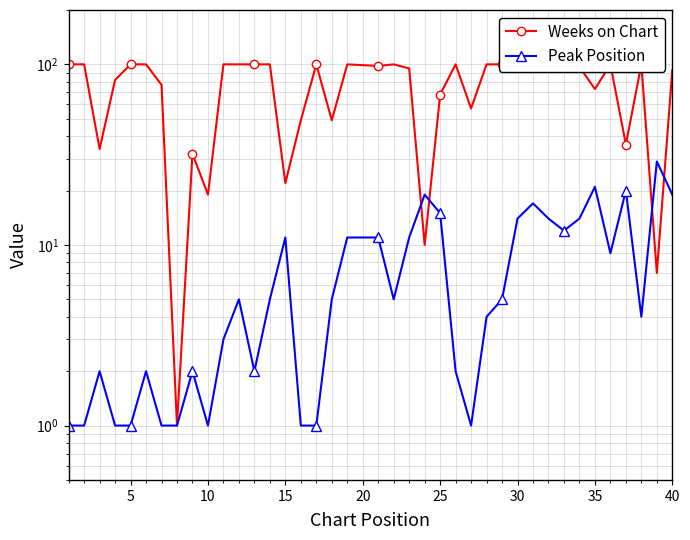

Reading left to right, what are all the values shown in this chart?

Weeks on Chart: 100	100	34	82	100	100	77	1	32	19	100	100	100	100	22	49	100	49	100	99	98	100	95	10	68	100	57	100	100	97	97	96	100	97	73	100	36	100	7	93
Peak Position: 1	1	2	1	1	2	1	1	2	1	3	5	2	5	11	1	1	5	11	11	11	5	11	19	15	2	1	4	5	14	17	14	12	14	21	9	20	4	29	19